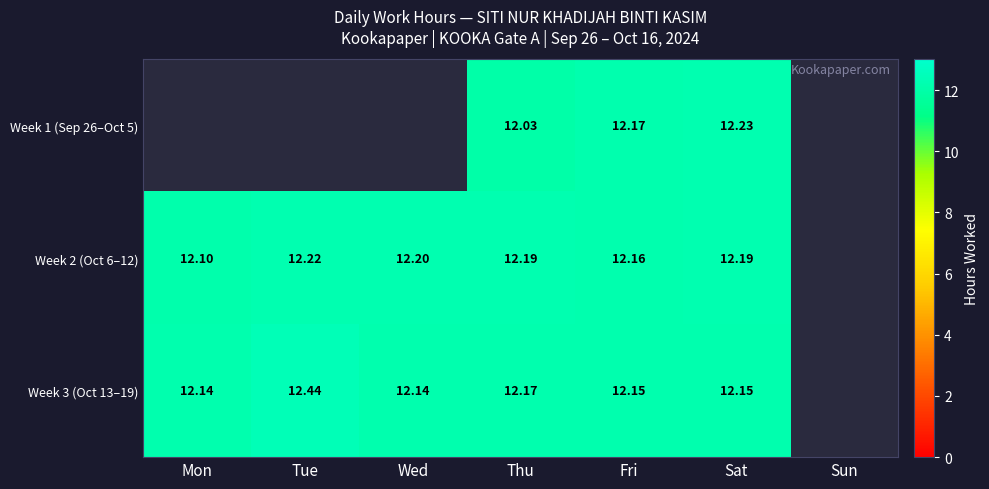

Is the value of Week 3 (Oct 13–19) at Thu greater than the value of Week 2 (Oct 6–12) at Sat?

No